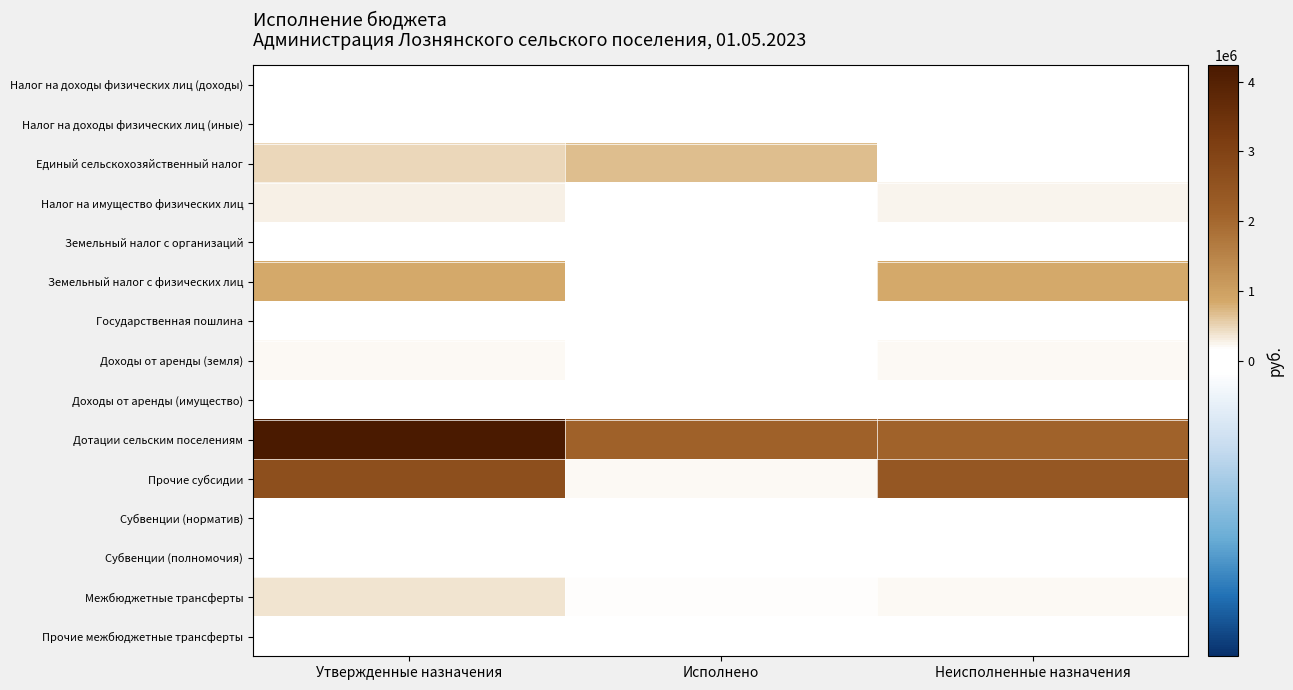

At how many categories does at least one series exceed 1341939?

3